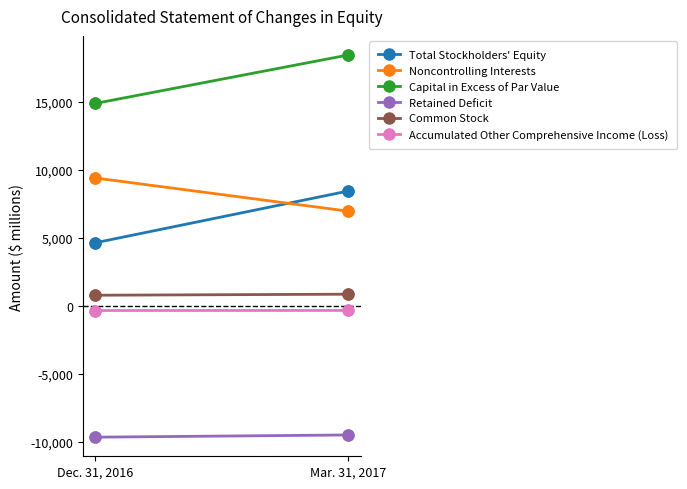

Which series reaches the minimum Y coordinate?

Retained Deficit